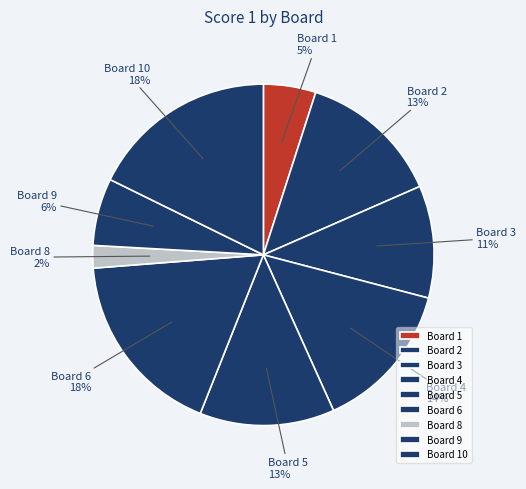

Does any single category account for the majority?

No